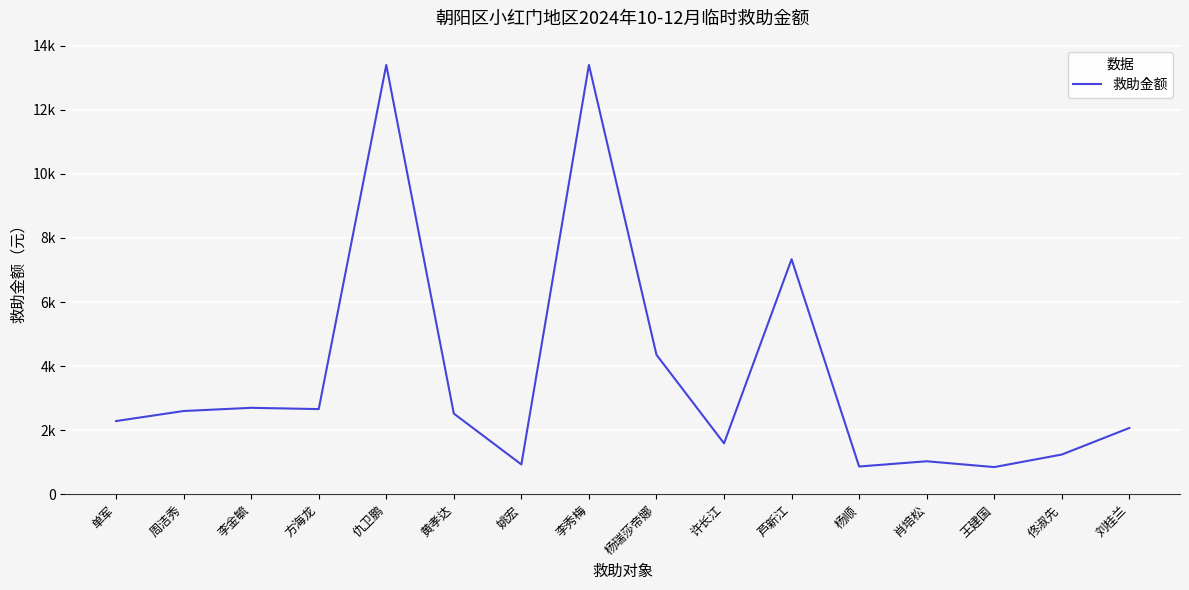

What is the difference between the values at 仇卫鹏 and 李金毓?

10700.0